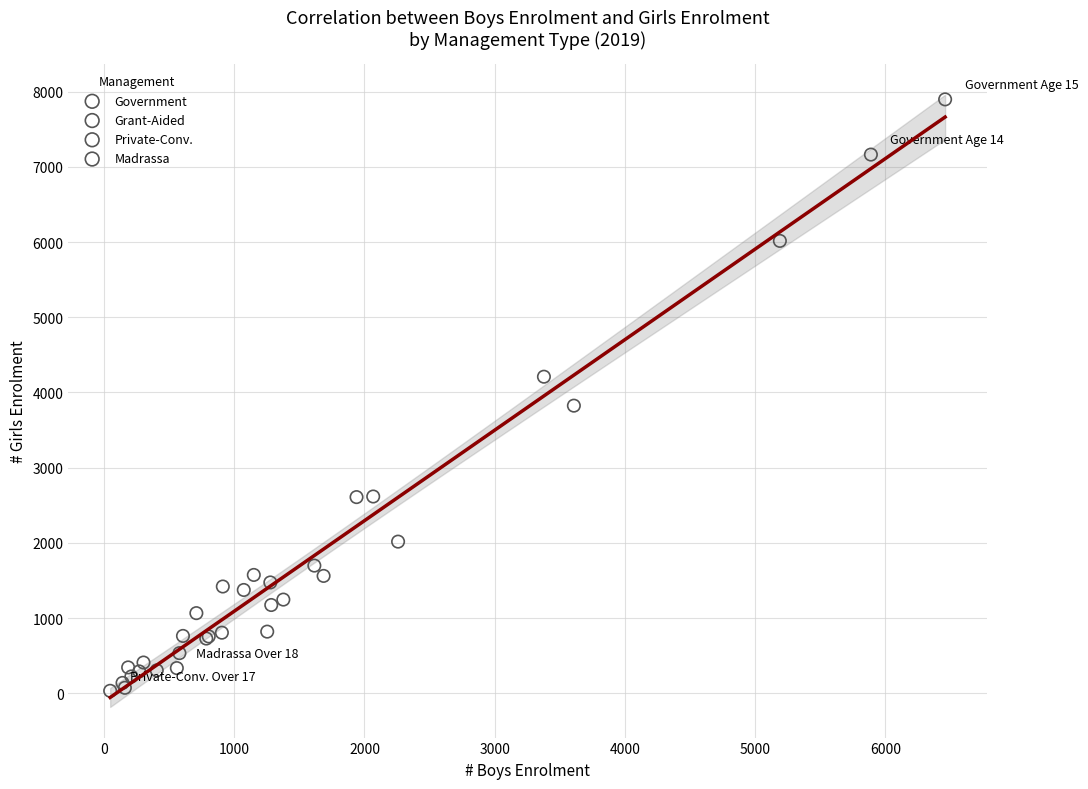

Which series has the largest Y range (max minus min)?

Government